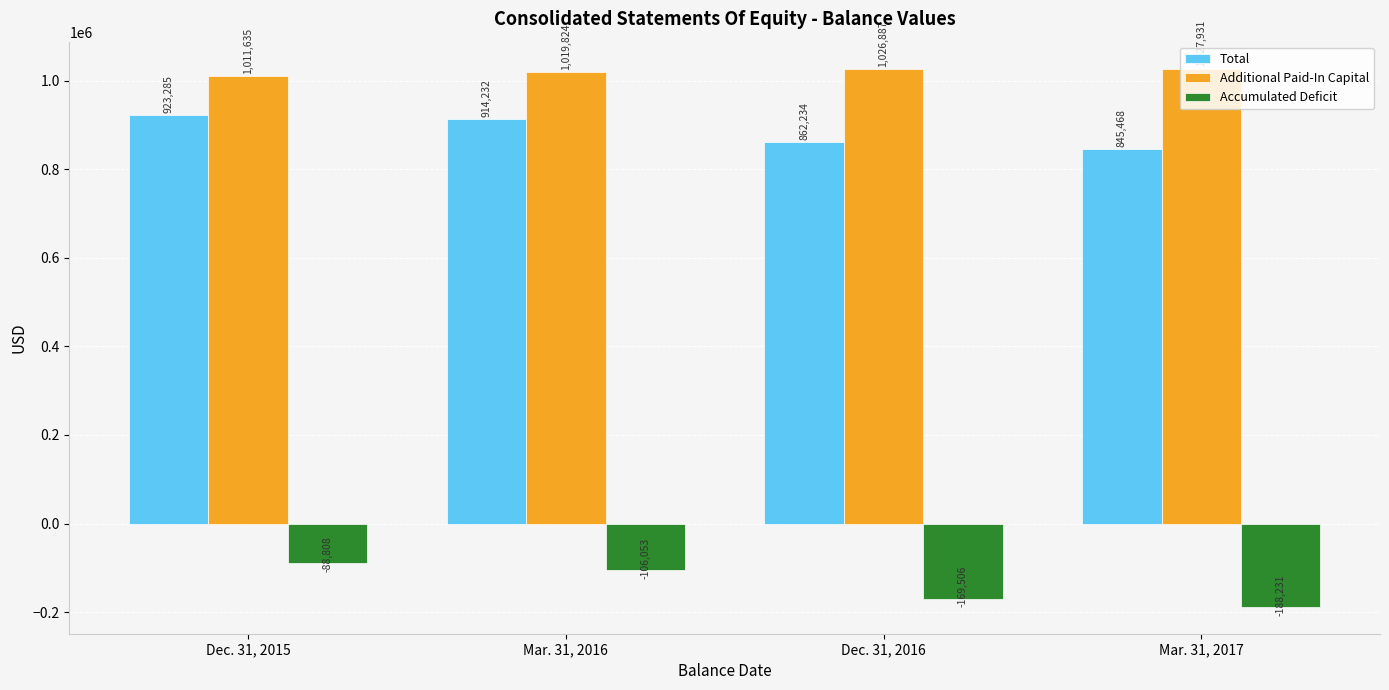

What is the sum of the Additional Paid-In Capital values at Dec. 31, 2015 and Mar. 31, 2017?

2039566